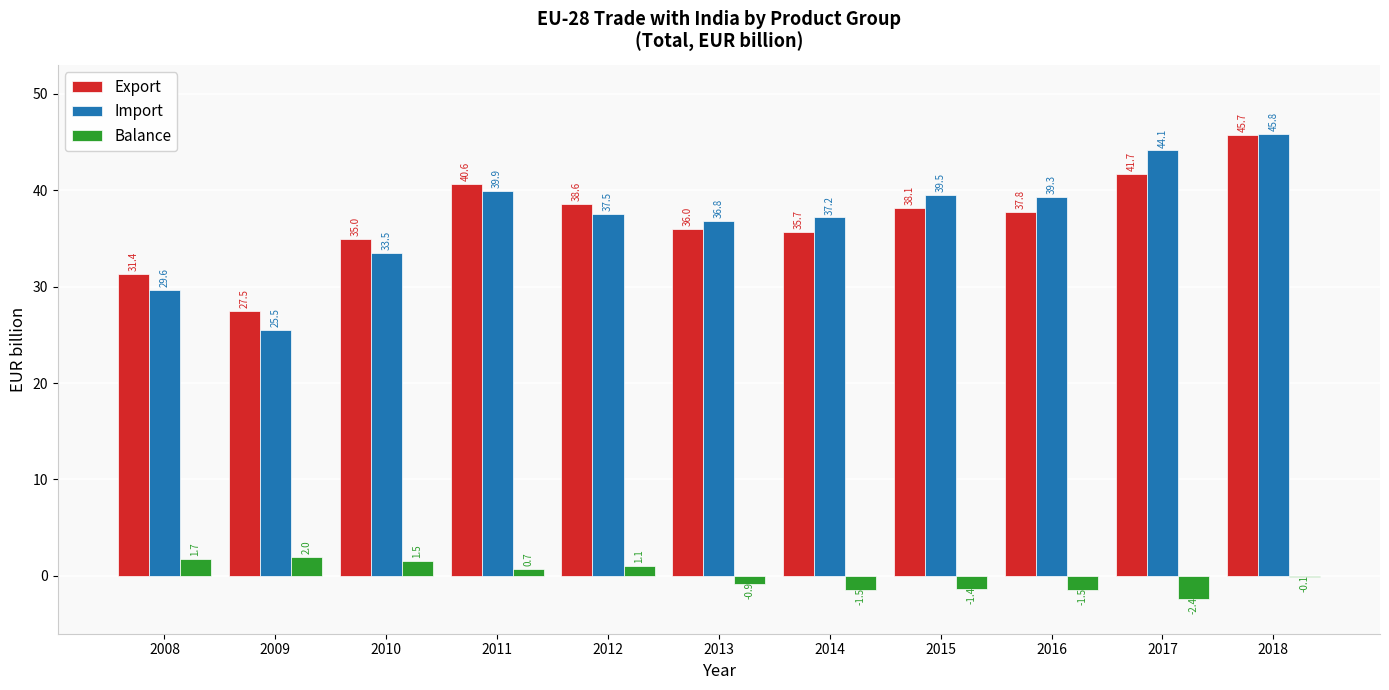

Which series changed the most between 2010 and 2012?

Import